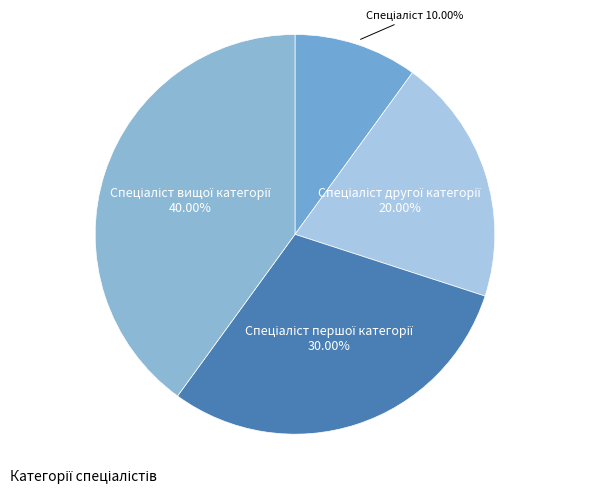

To the nearest percent, what is the average slice percentage?

25%